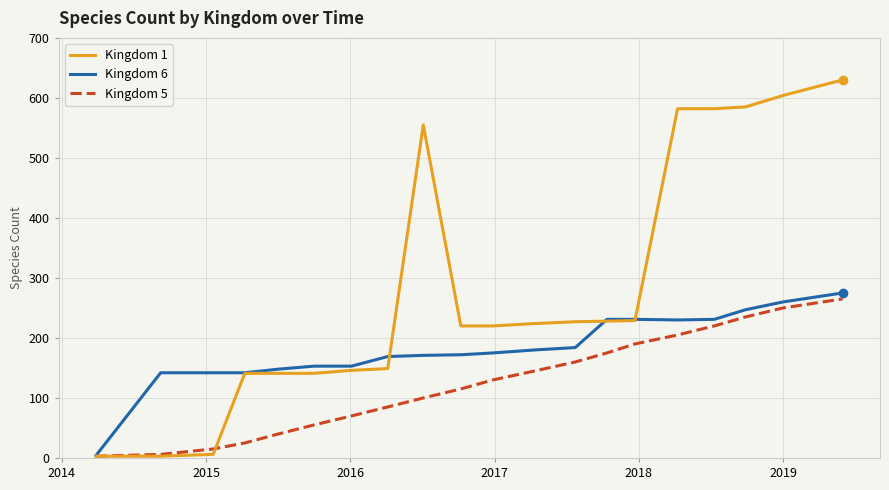

What is the sum of all Kingdom 5 values?

2489